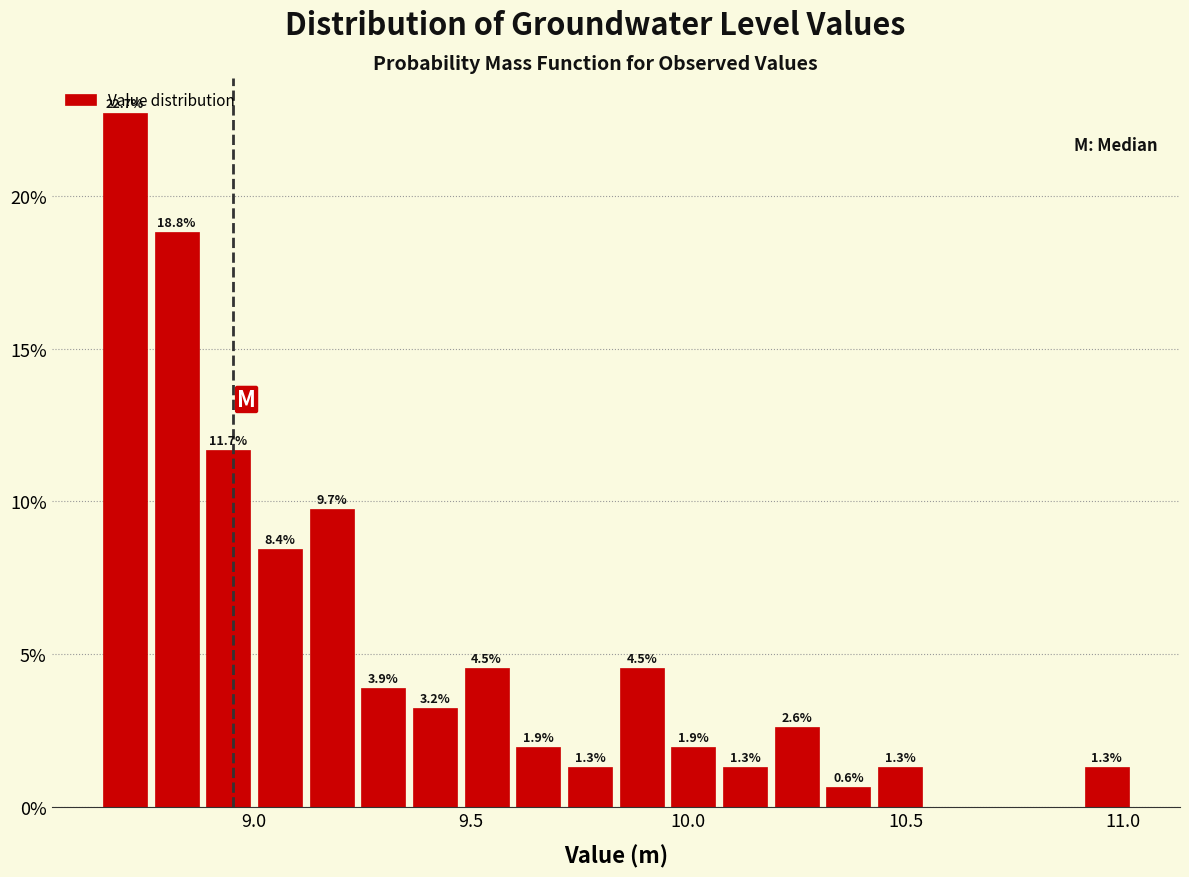

Read against the x-axis, roughly where is the centre of the tallest bar?

8.70